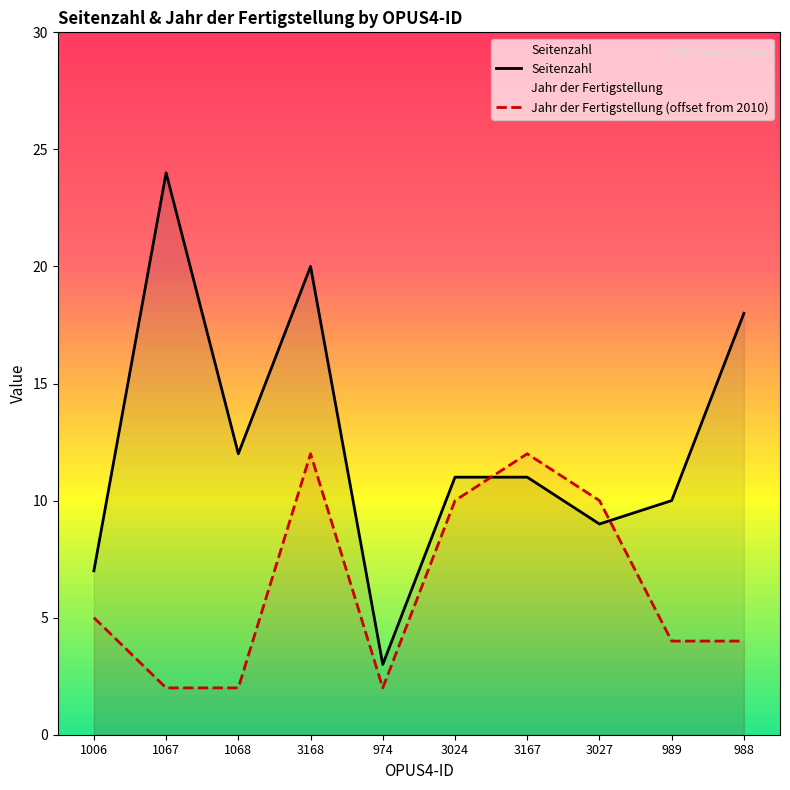

Count the number of data series in this chart.

2